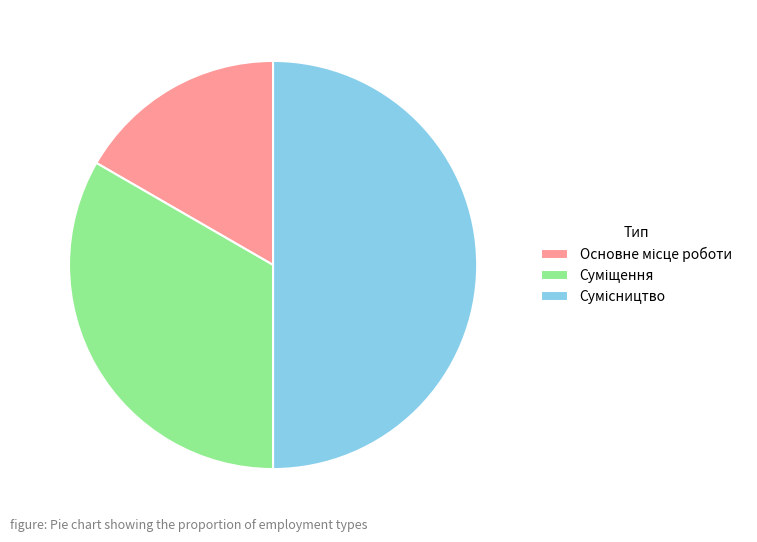

To the nearest percent, what is the difference between the largest and smallest slice percentages?

33%